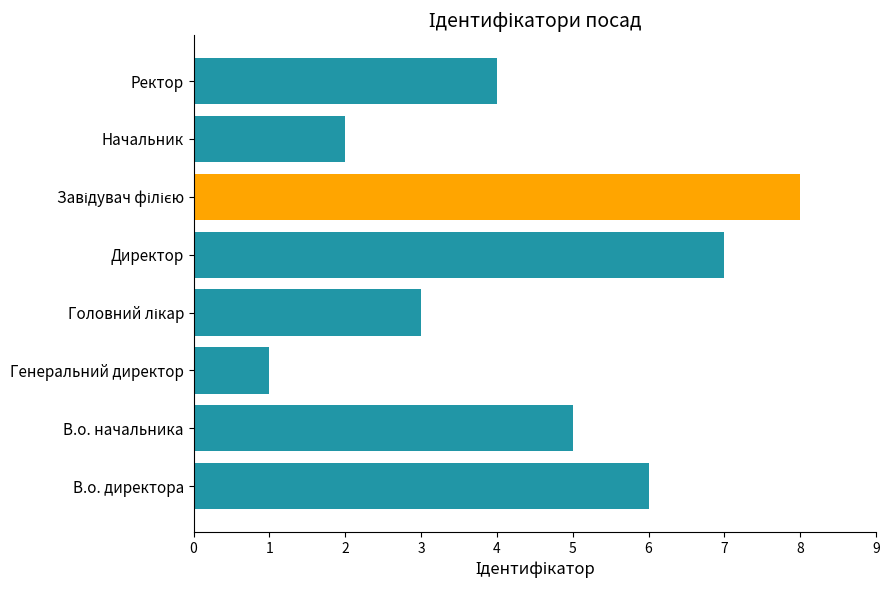

The chart shows a value of 1 at Директор. True or false?

False